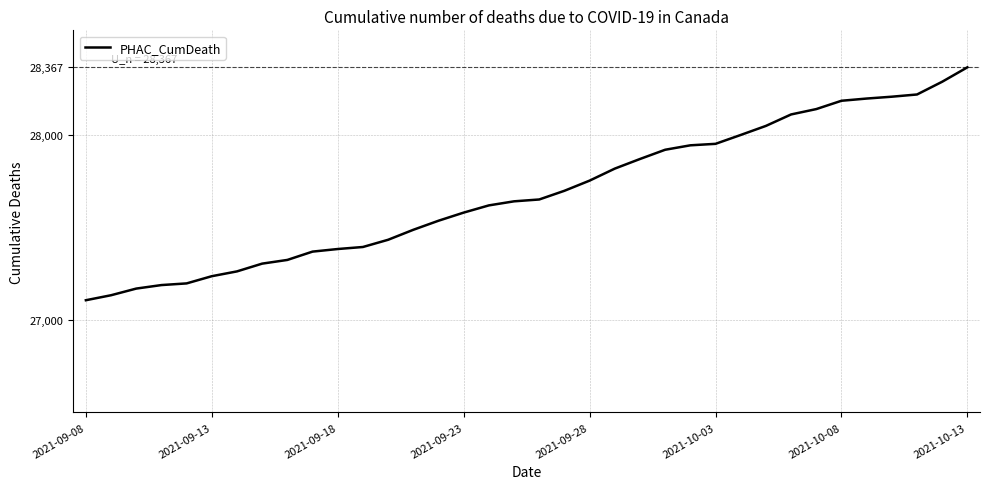

What is the difference between the maximum and minimum values?

1260